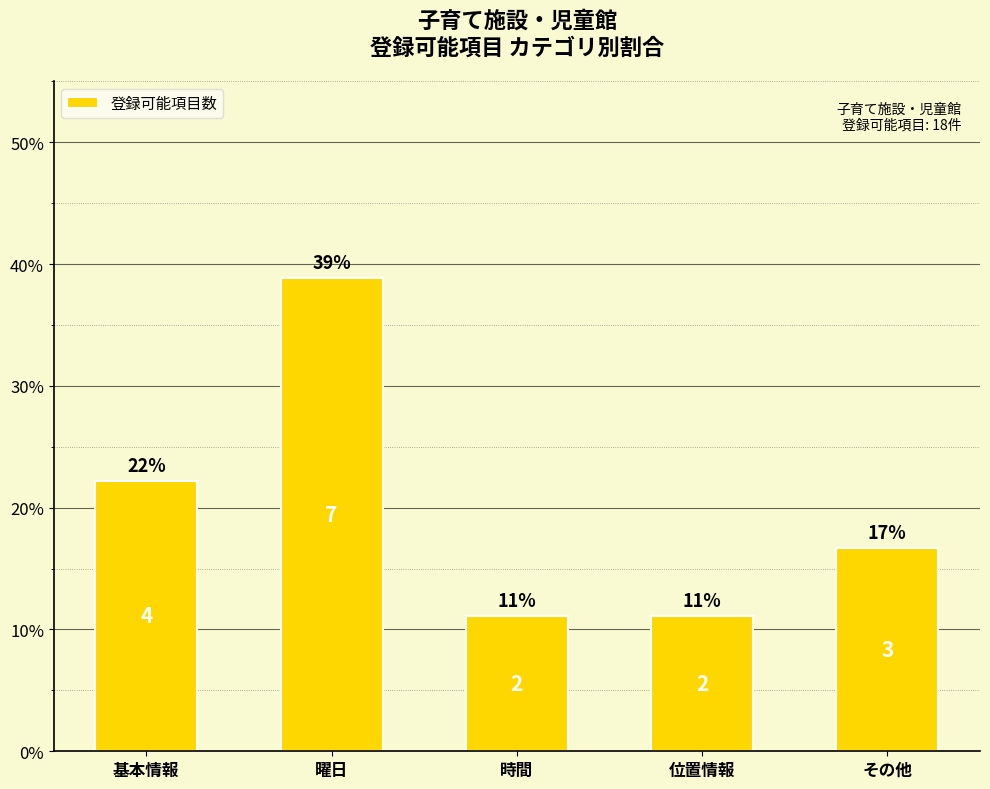

Are the bars horizontal?

No